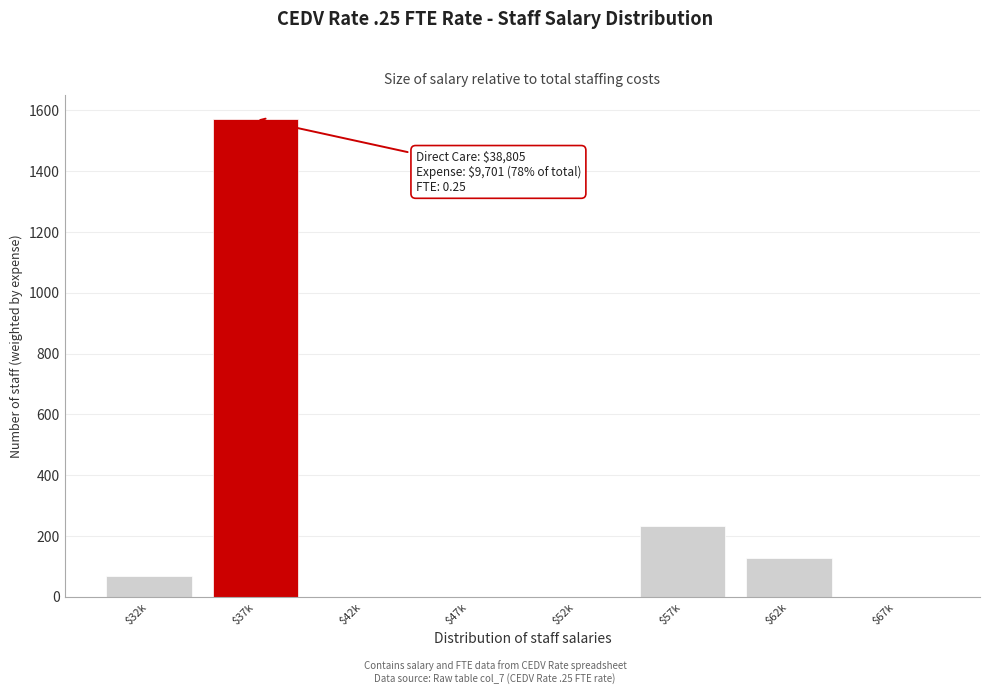

At which category does the chart reach its peak across all series?

$37k